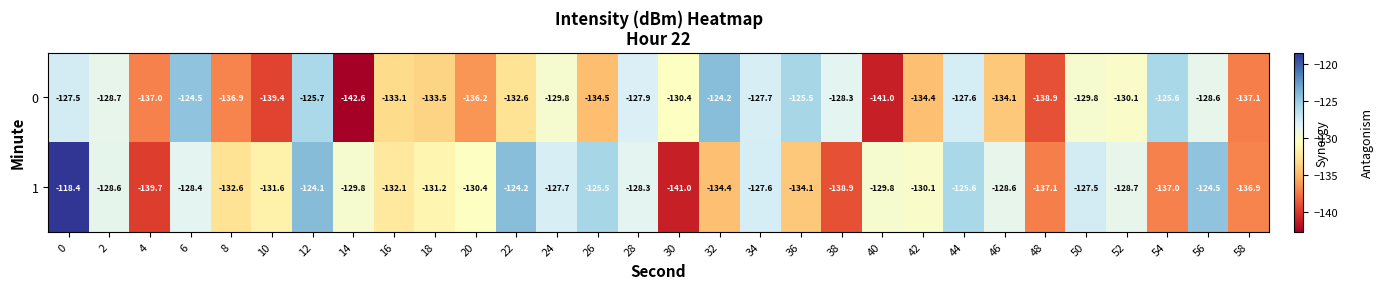

The 0 series shows -127.5 at 0. True or false?

True